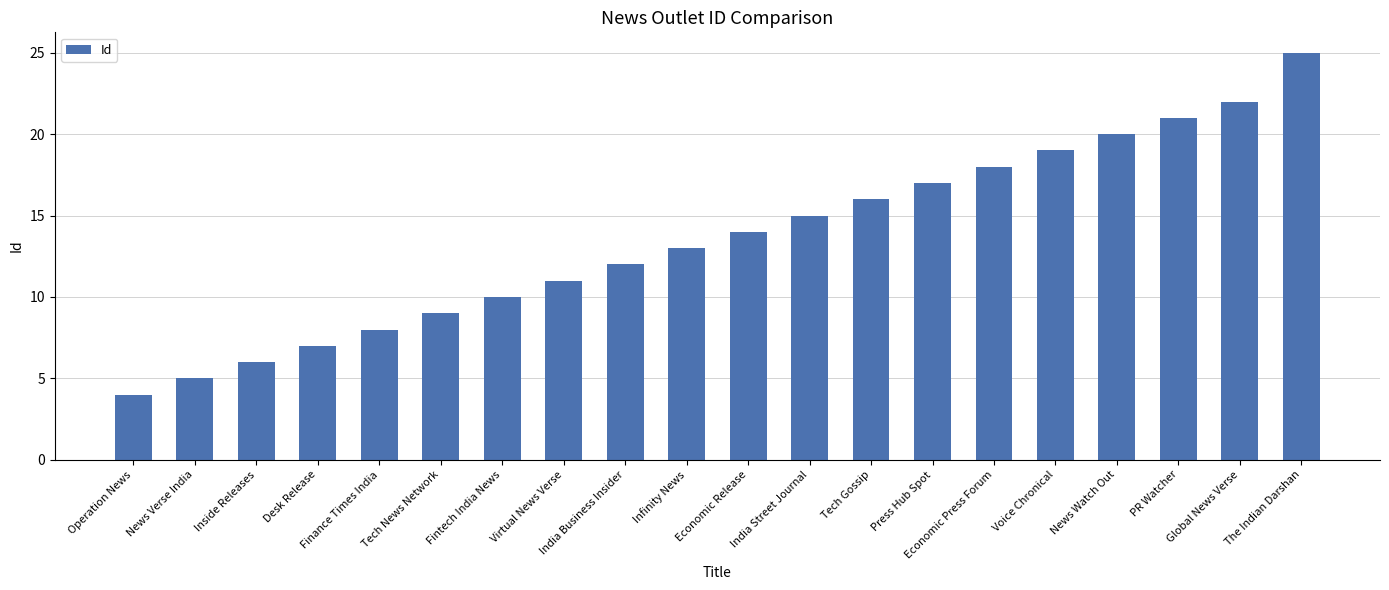

Which category has the lowest value across all series?

Operation News